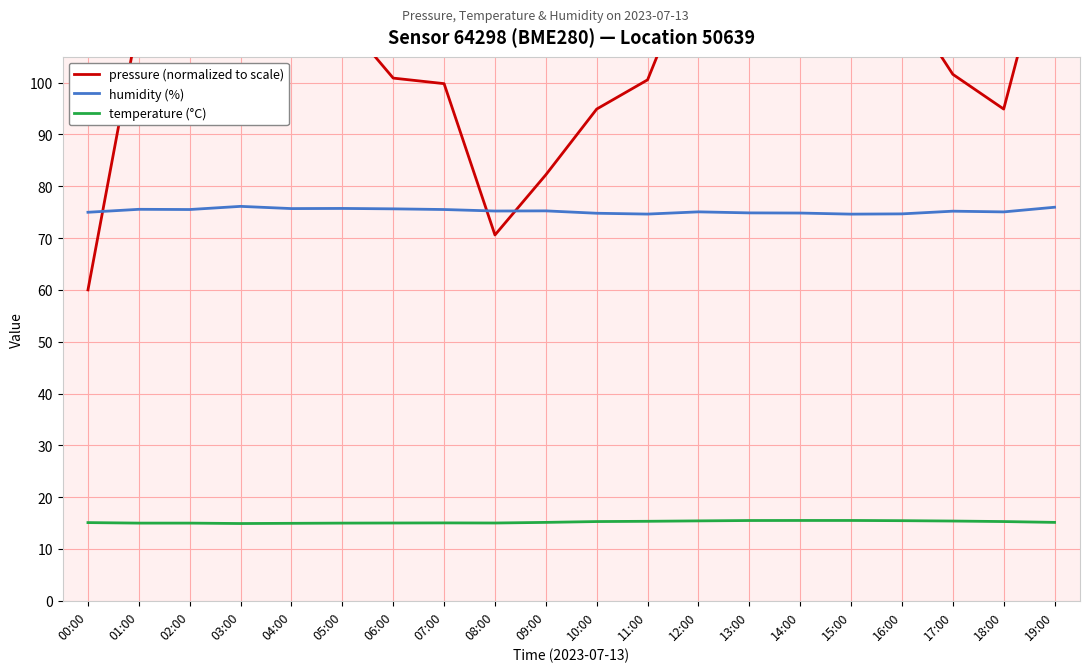

How many distinct data groups are displayed?

3